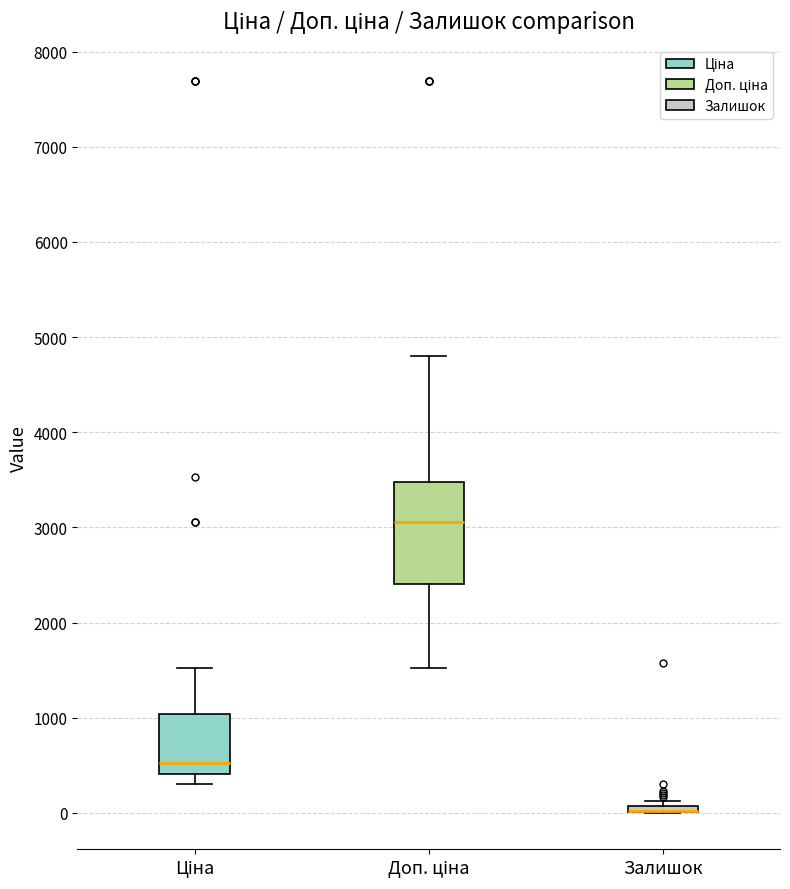

Comparing the boxes themselves (not the whiskers), which one is the tallest?

Доп. ціна